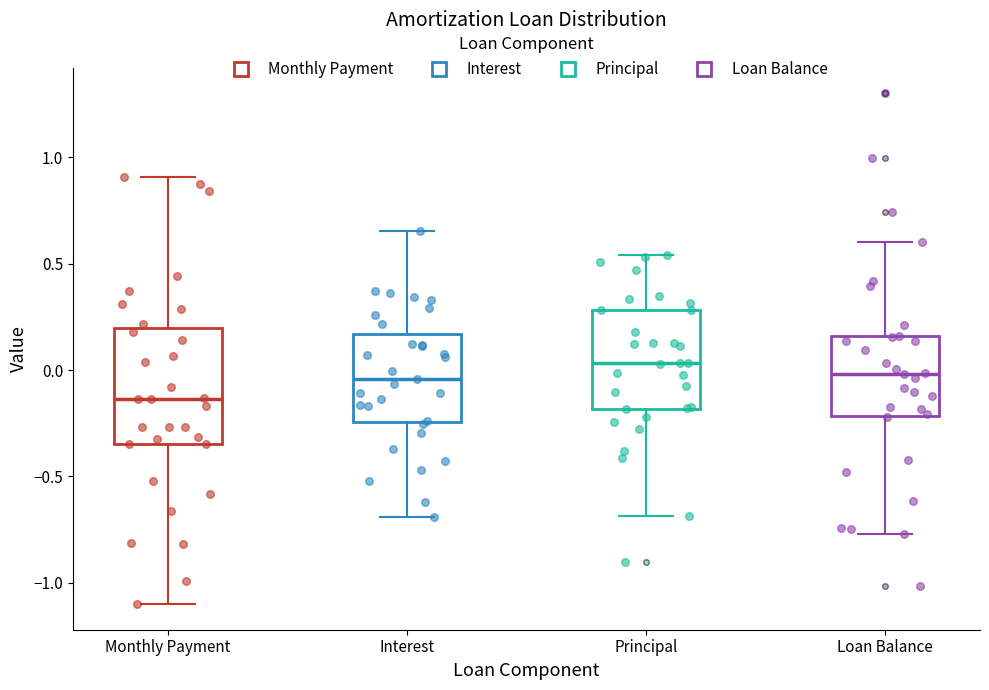

Reading left to right, transcribe this box plot: for each box, give where its median line is, the range the box spans, and where its two whiskers end, as read against the y-axis. The values are not printed on the chart, so give them approximately, as read against the axis.

Monthly Payment: median -0.15, box -0.35 to 0.20, whiskers -1.10 to 0.90
Interest: median -0.05, box -0.25 to 0.15, whiskers -0.70 to 0.65
Principal: median 0.05, box -0.20 to 0.30, whiskers -0.70 to 0.55
Loan Balance: median 0.00, box -0.20 to 0.15, whiskers -0.75 to 0.60